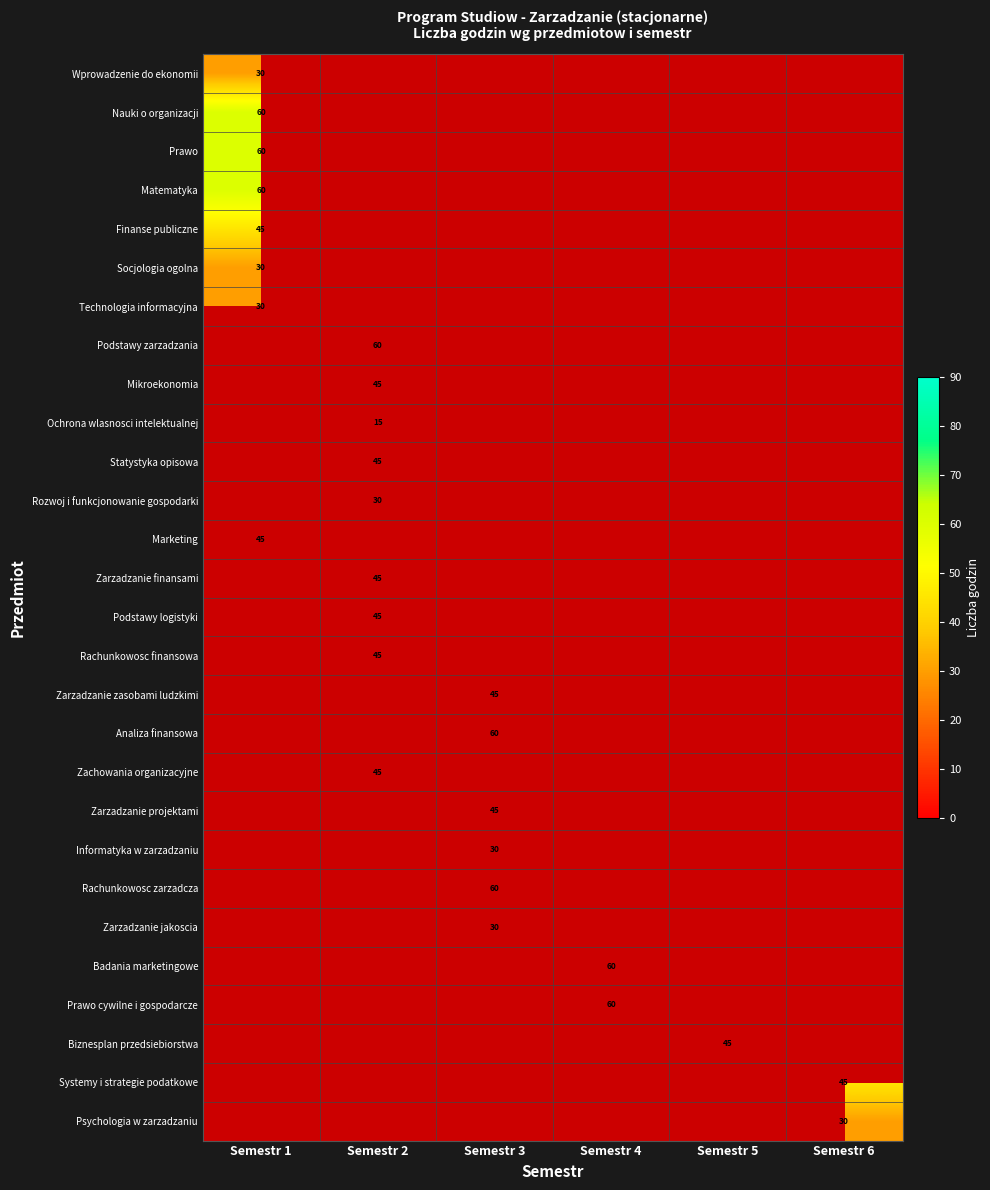

The value of Systemy i strategie podatkowe at Semestr 6 is 45. True or false?

True